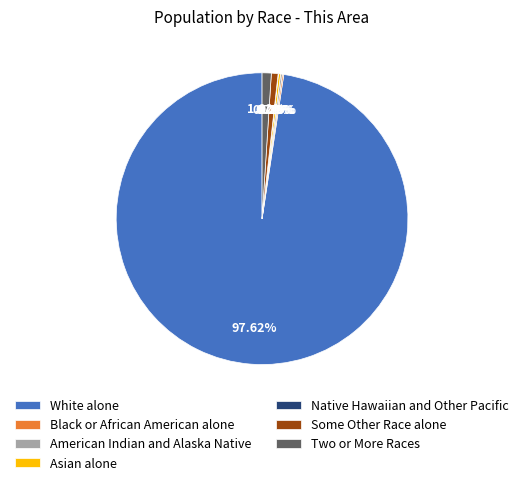

Which slice is the largest?

White alone